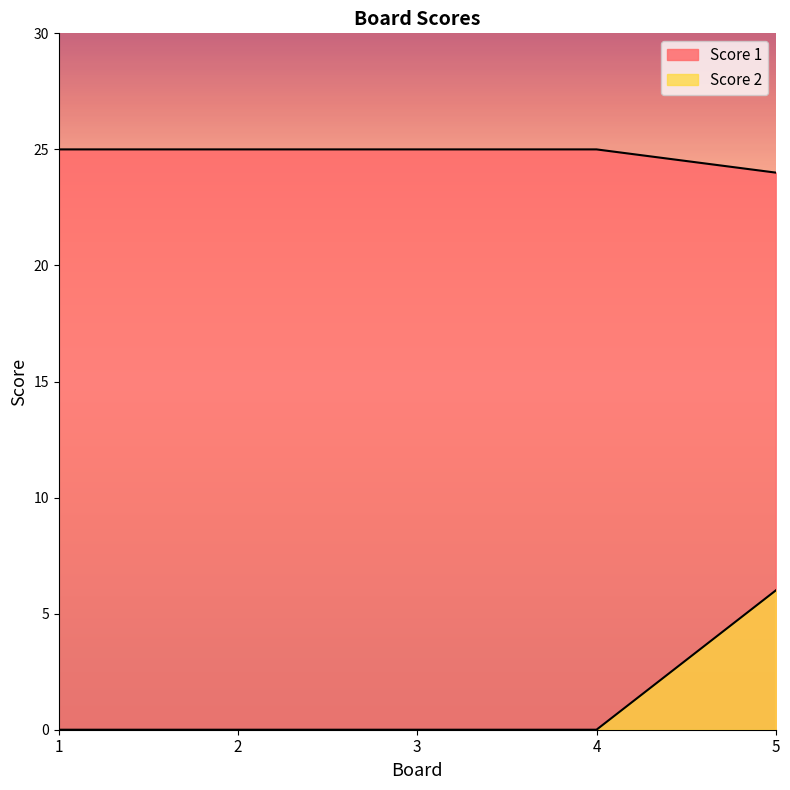

Rank the series by their average value, from highest to lowest.

Score 1, Score 2